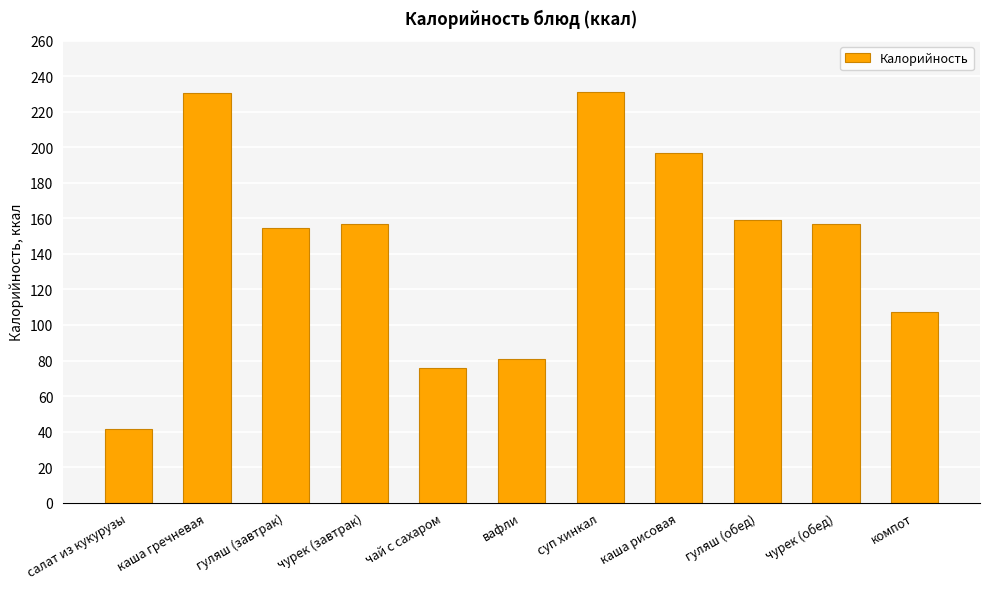

What value does the data have at салат из кукурузы?

41.7